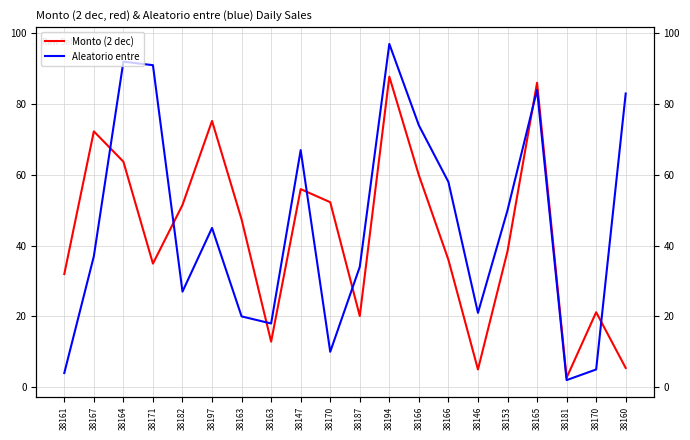

Rank the series at 38187 from highest to lowest value.

Aleatorio entre, Monto (2 dec)